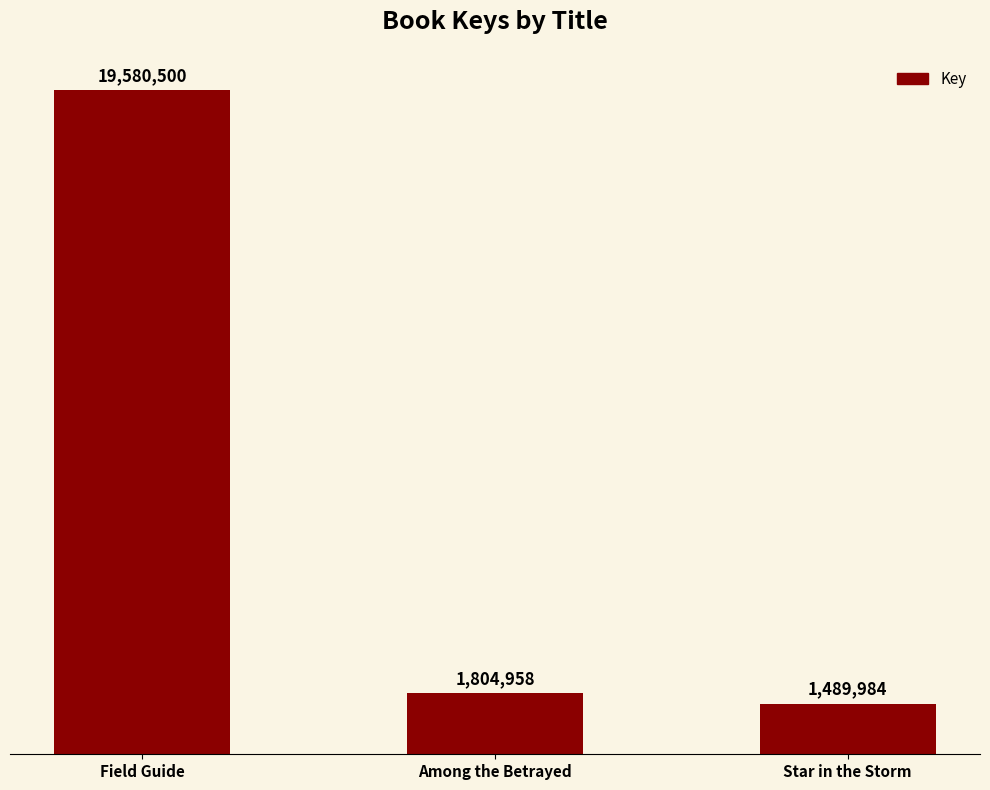

The value at Among the Betrayed is 1804958. True or false?

True